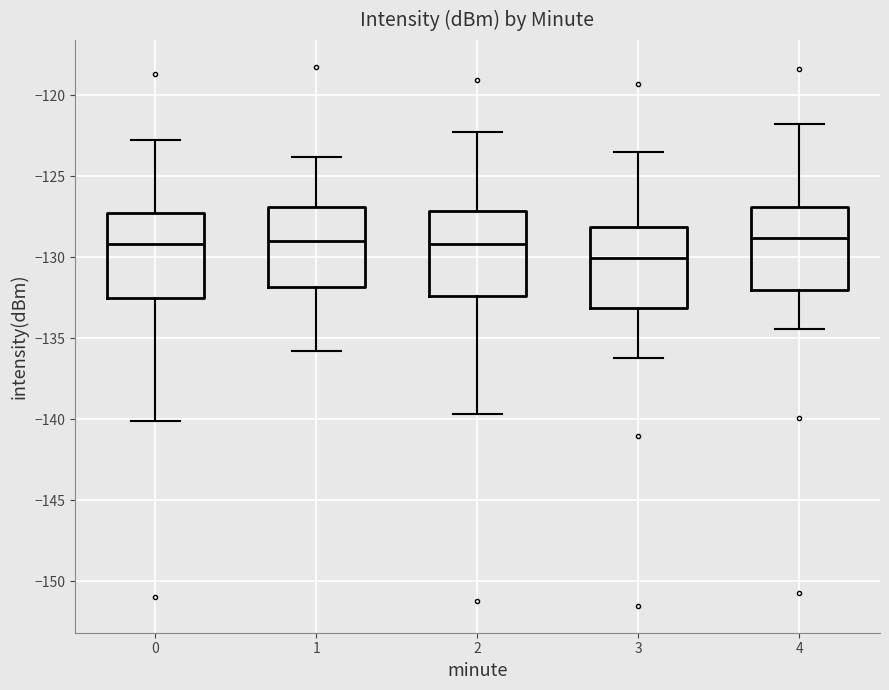

Reading left to right, read every box against the y-axis: the position of its median line, the range the box covers, and the ends of its whiskers. The values are not printed on the chart, so give them approximately, as read against the axis.

0: median -129.0, box -132.5 to -127.5, whiskers -140.0 to -123.0
1: median -129.0, box -132.0 to -127.0, whiskers -136.0 to -124.0
2: median -129.0, box -132.5 to -127.0, whiskers -139.5 to -122.5
3: median -130.0, box -133.0 to -128.0, whiskers -136.0 to -123.5
4: median -129.0, box -132.0 to -127.0, whiskers -134.5 to -122.0